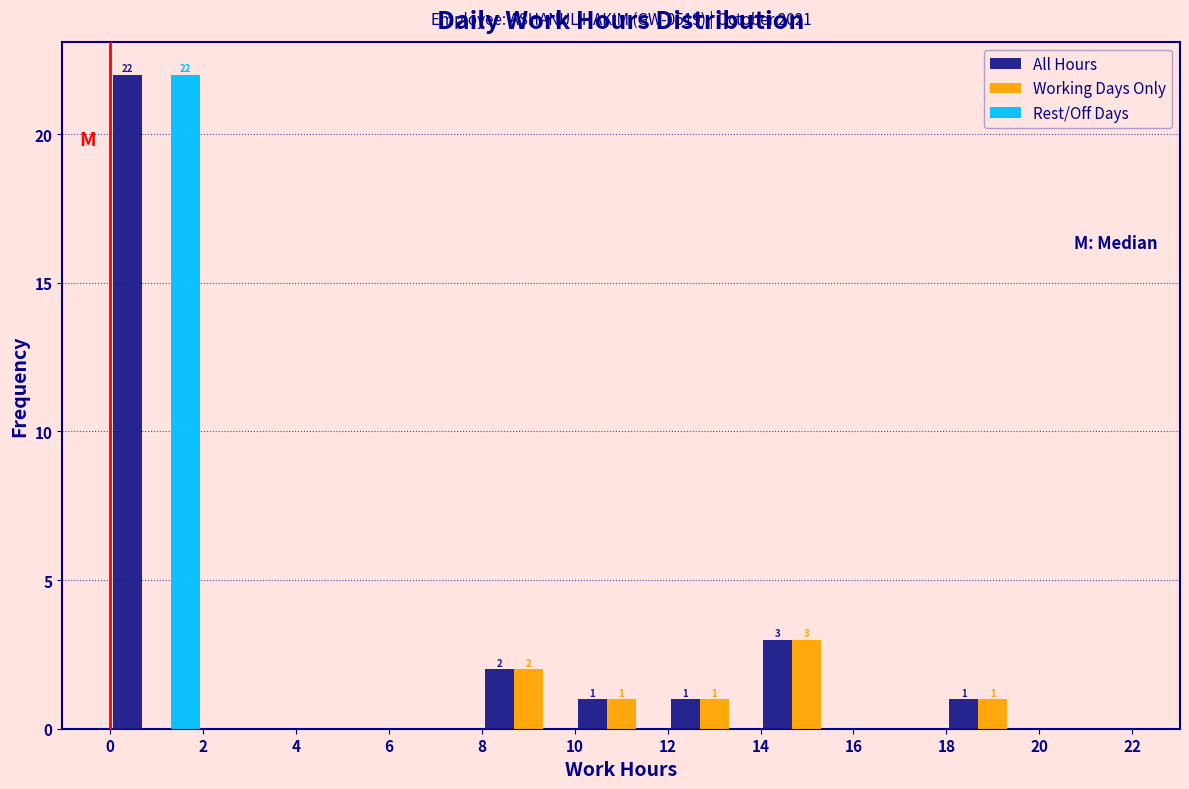

In the All Hours series, which range on the x-axis has the tallest bar?

0 to 2